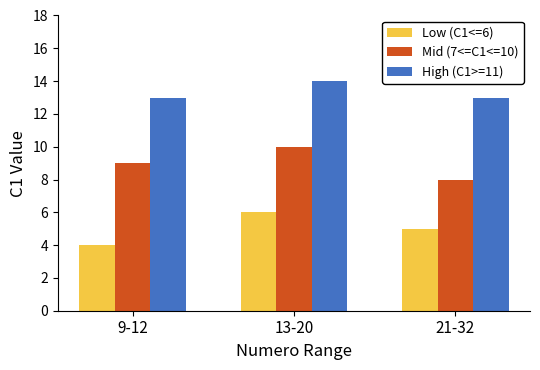

What is the minimum value for Low (C1<=6)?

4